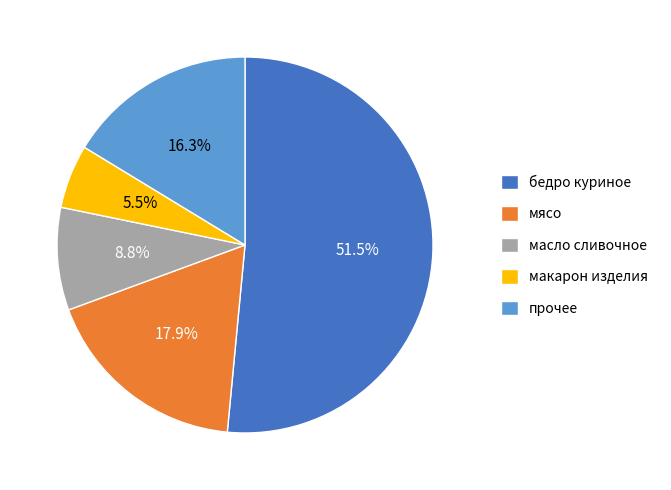

To the nearest percent, what is the difference between the largest and smallest slice percentages?

46%